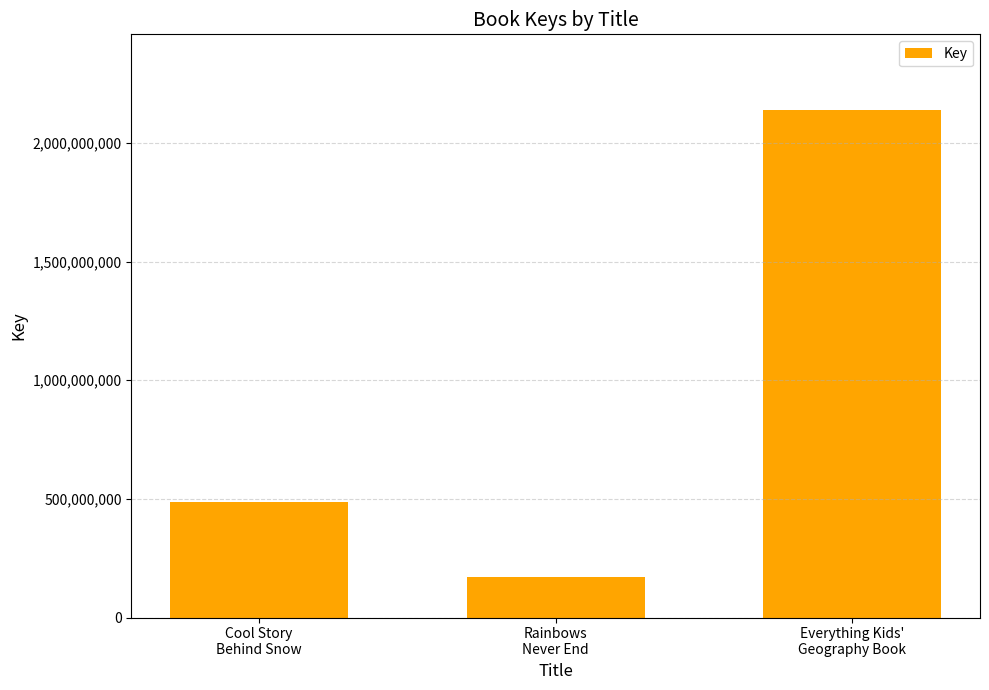

What is the ratio of the value at Rainbows
Never End to the value at Everything Kids'
Geography Book?

0.1